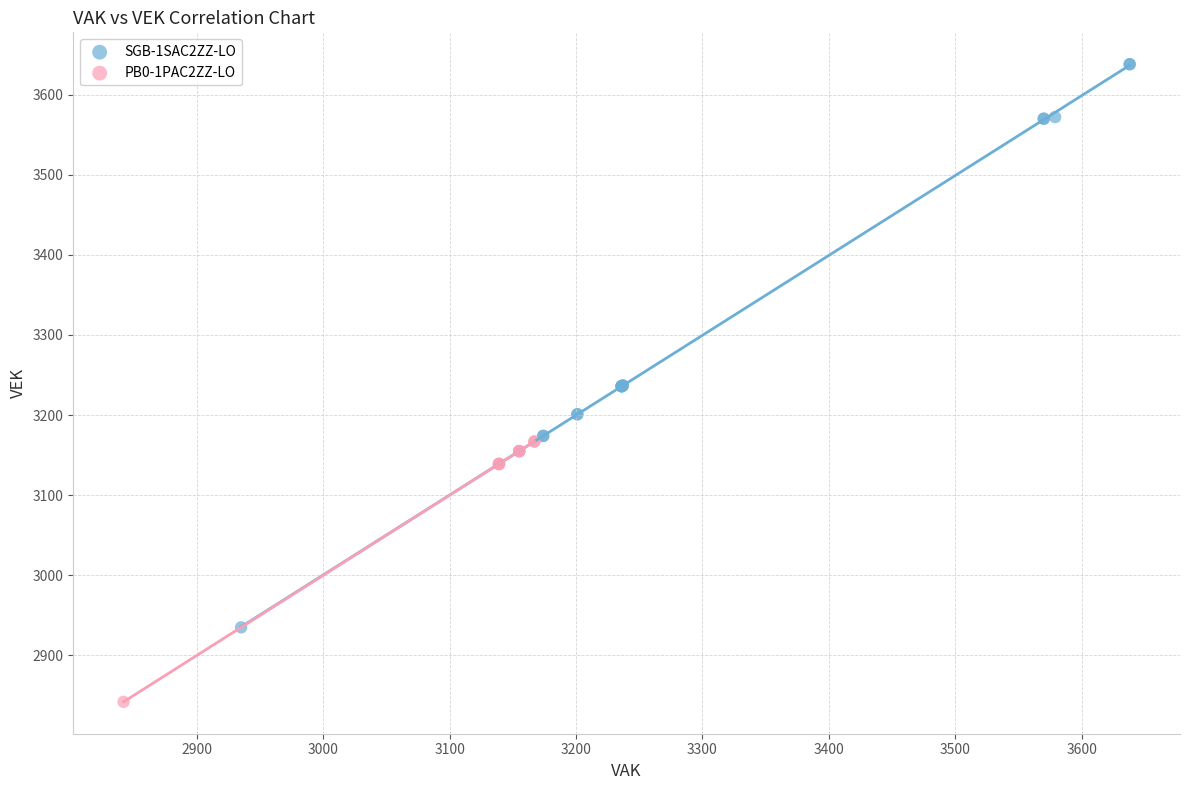

What are all the series names shown in the legend?

SGB-1SAC2ZZ-LO, PB0-1PAC2ZZ-LO